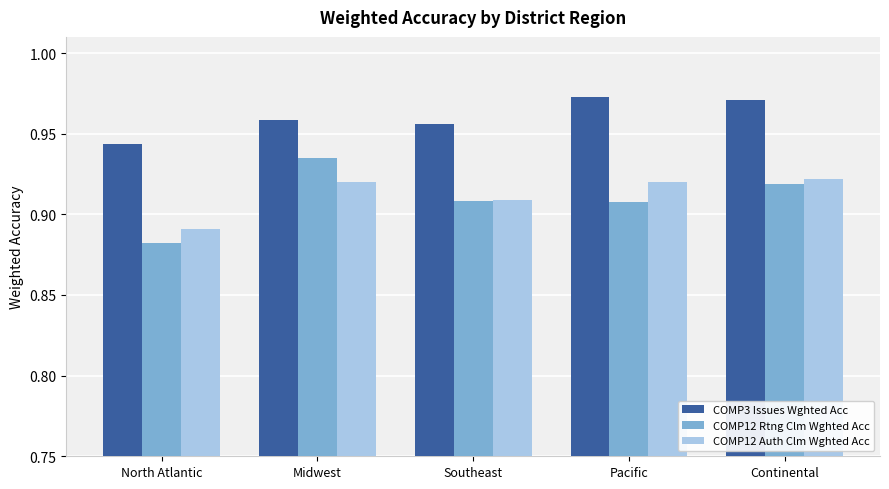

Is the value of COMP12 Rtng Clm Wghted Acc at Midwest greater than the value of COMP3 Issues Wghted Acc at Continental?

No